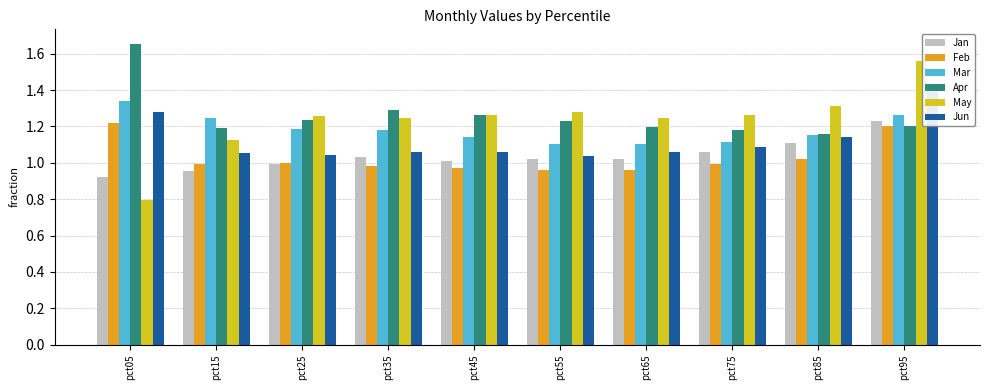

Which series has the widest spread of values?

May